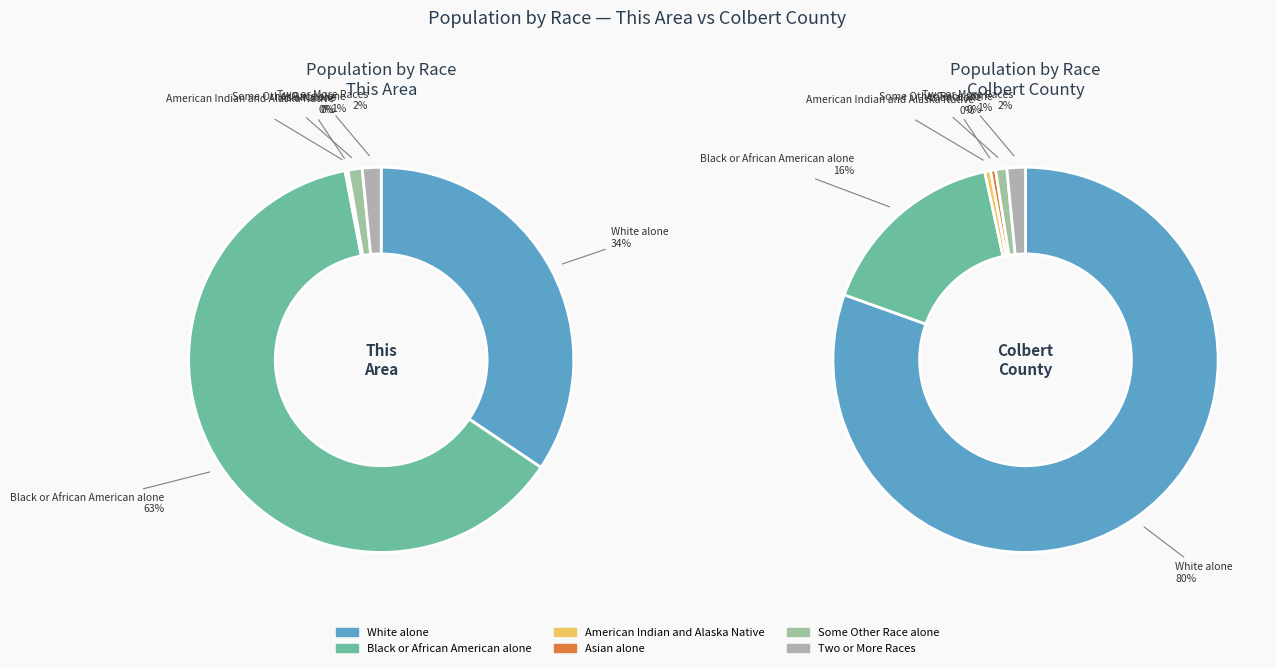

Count the number of slices in the pie.

6